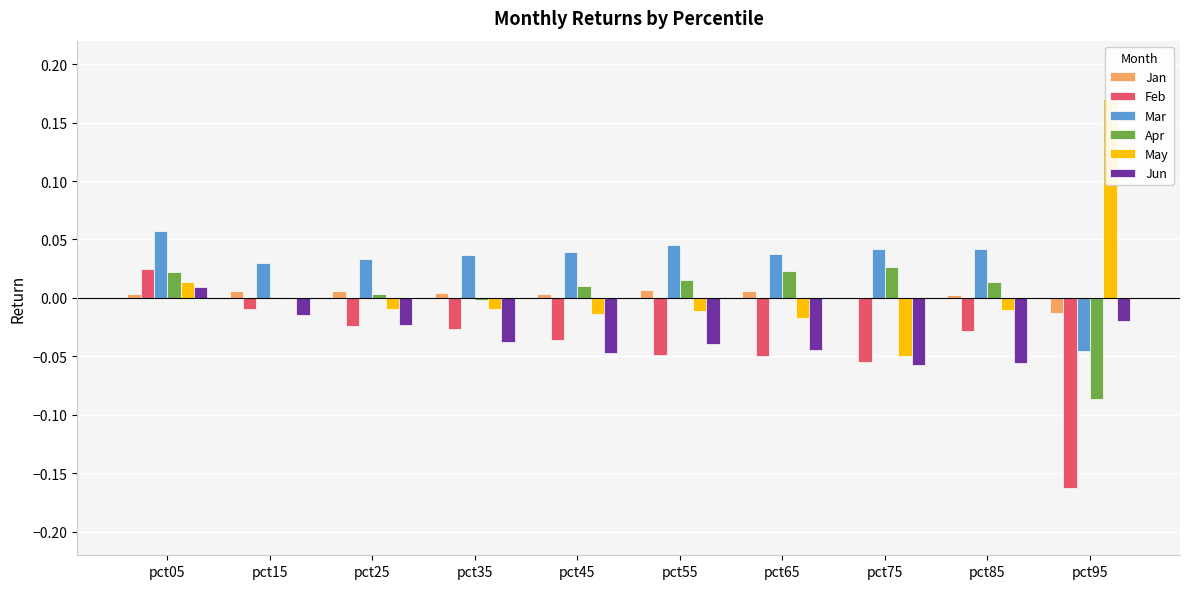

How many groups of bars are there?

10